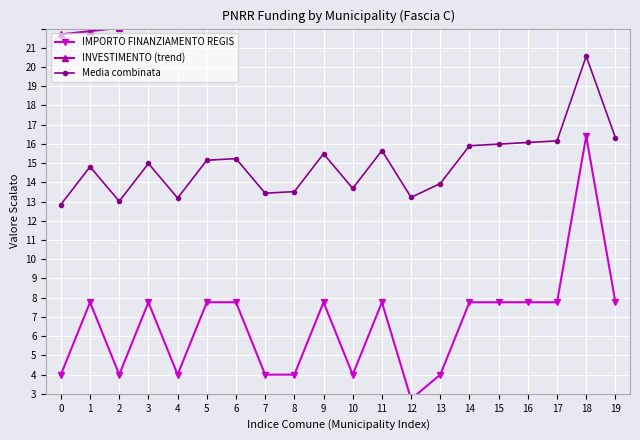

Where does the INVESTIMENTO (trend) series first go above 23?

8